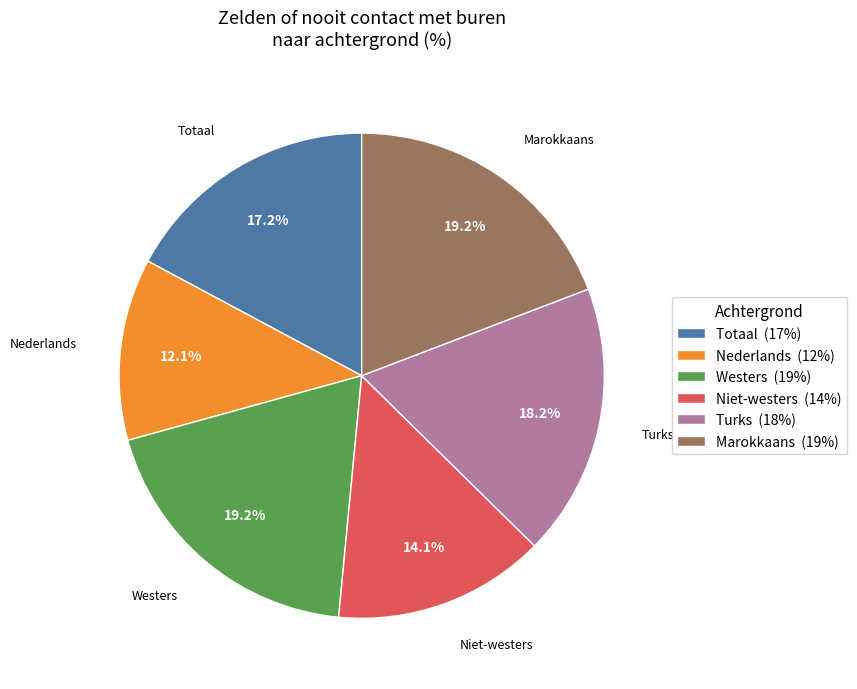

Which slice is the smallest?

Nederlands